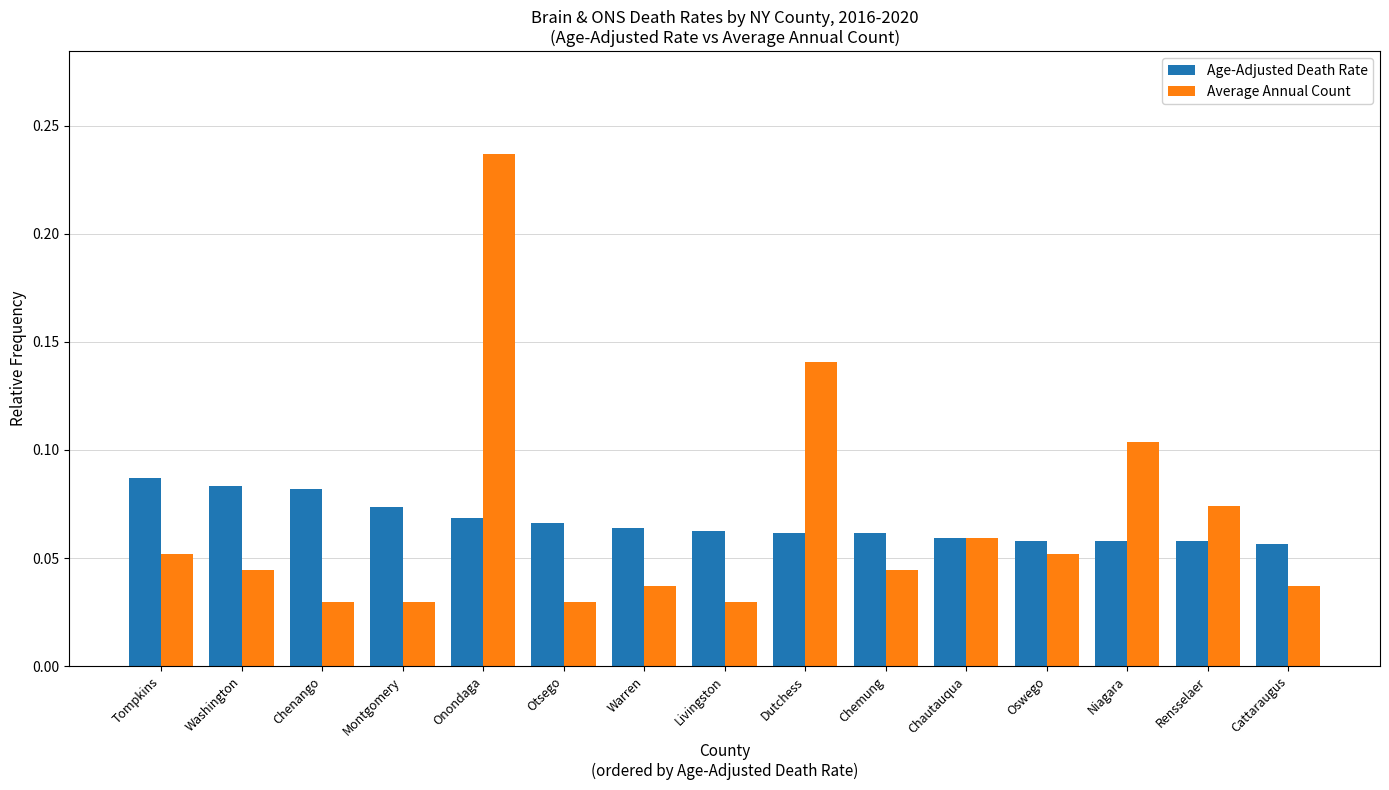

What position from the right is Onondaga?

11